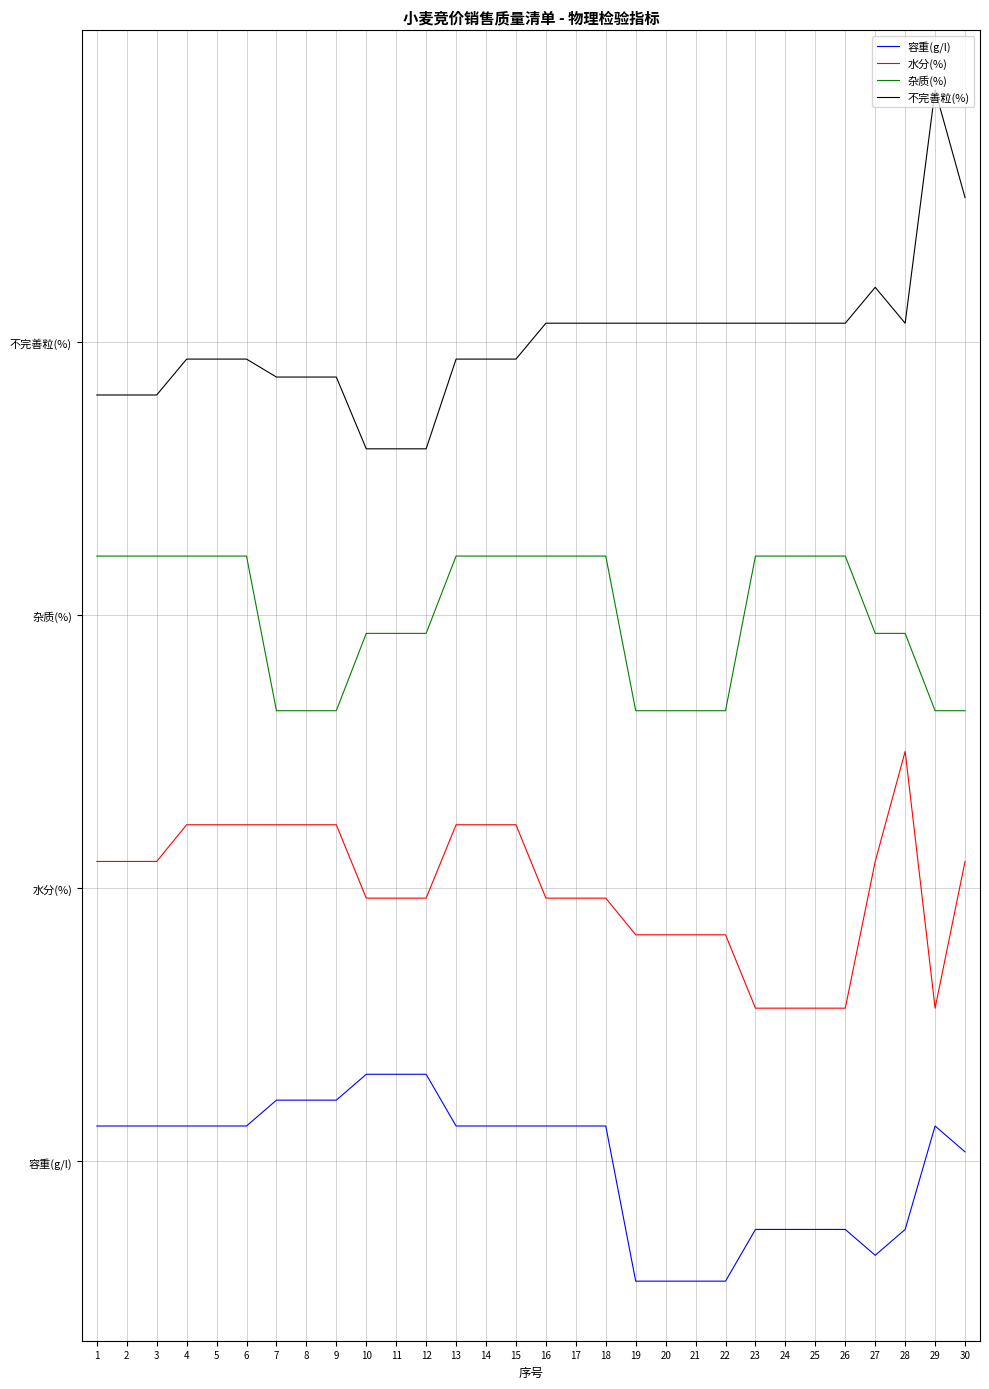

Does the chart display data point markers on the line(s)?

No